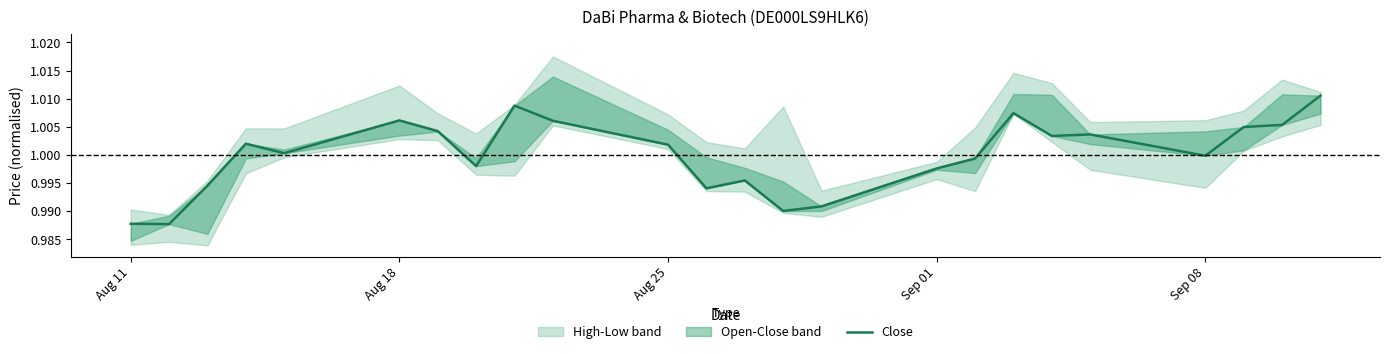

Is it true that the value at 18 is 0.5?

False